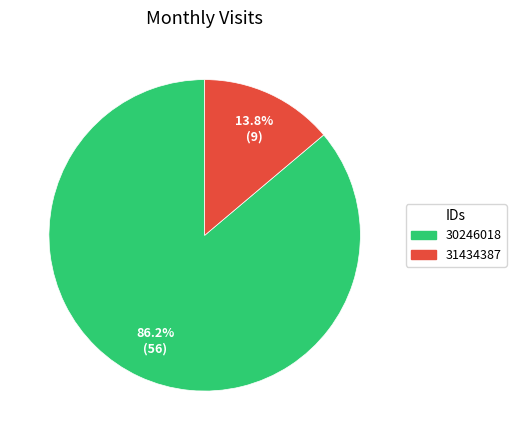

Which has a higher value, 30246018 or 31434387?

30246018